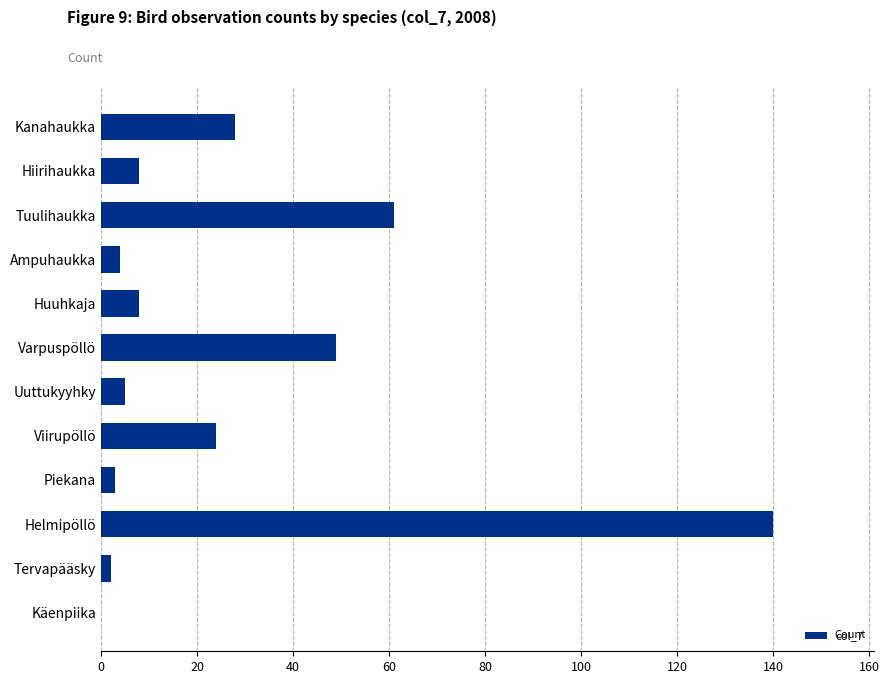

What is the greatest value displayed?

140